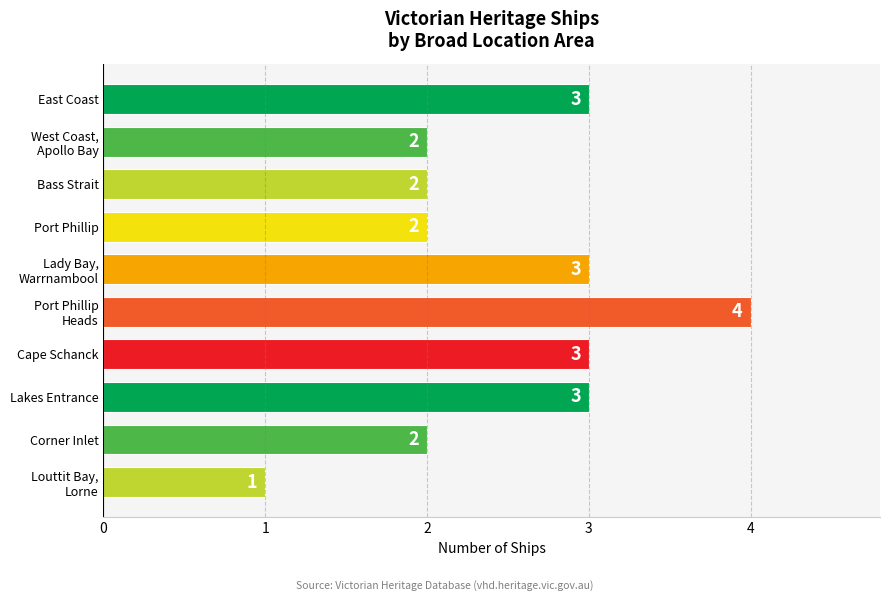

Reading bottom to top, transcribe all the data shown in this chart.

1	2	3	3	4	3	2	2	2	3